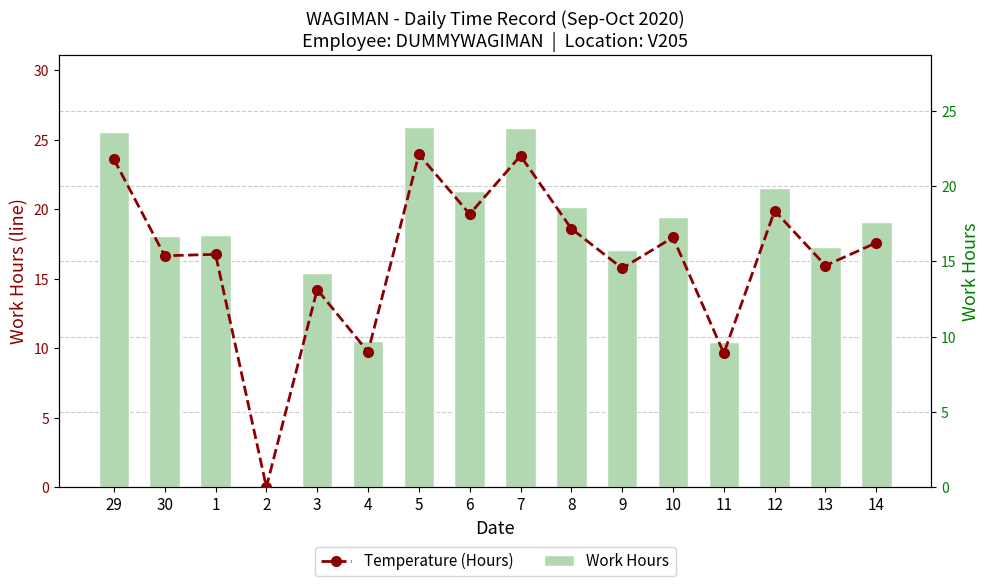

Which series has the largest range (max minus min)?

Work Hours